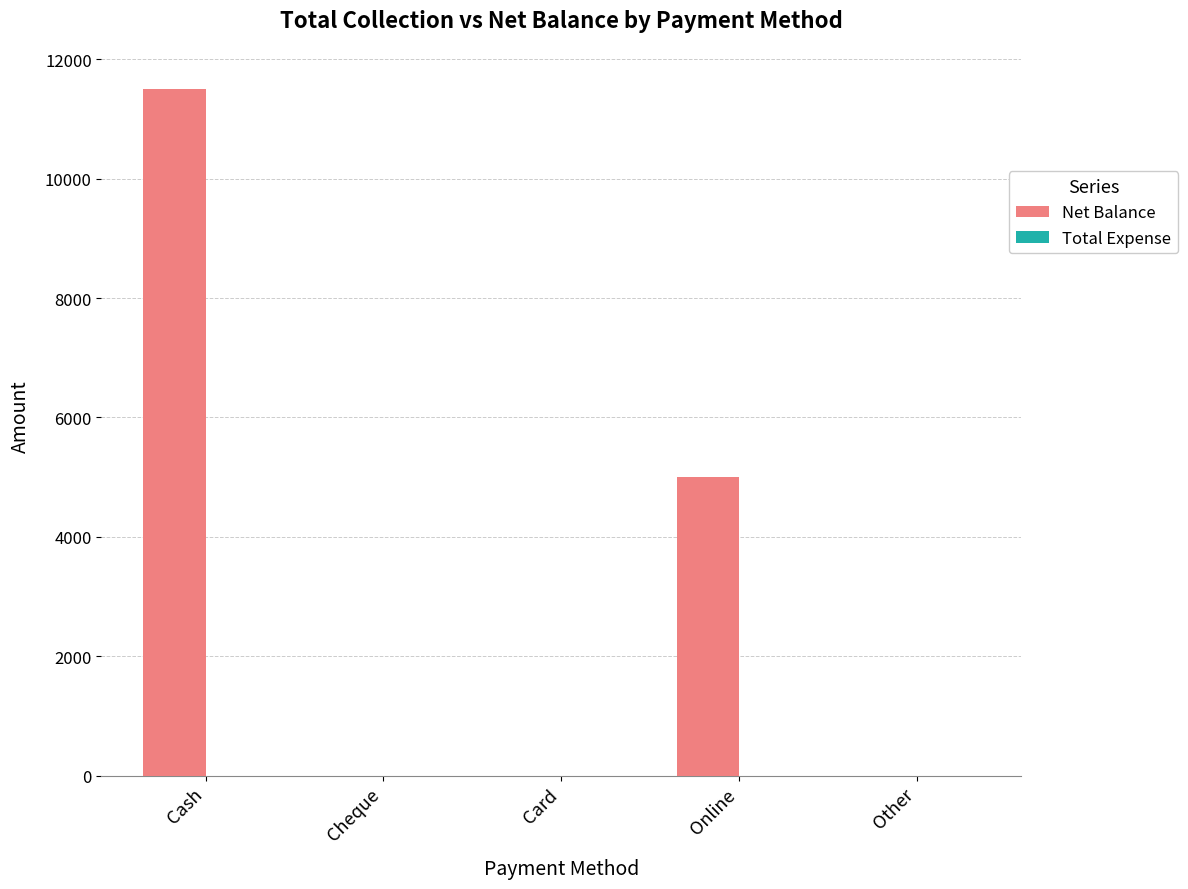

Which has a higher value, Online or Cheque?

Online